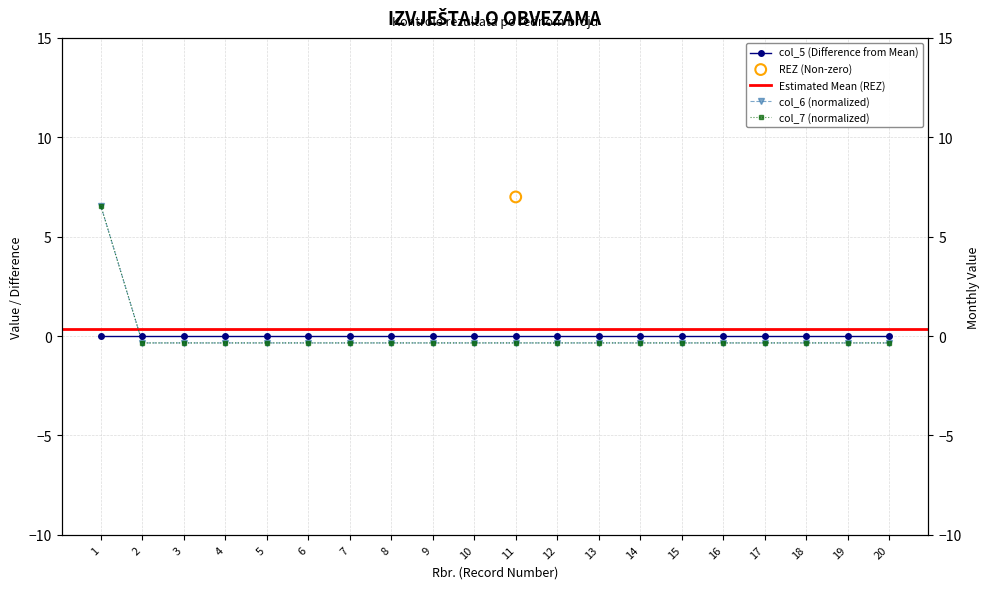

At which category is the sum across all series the highest?

1